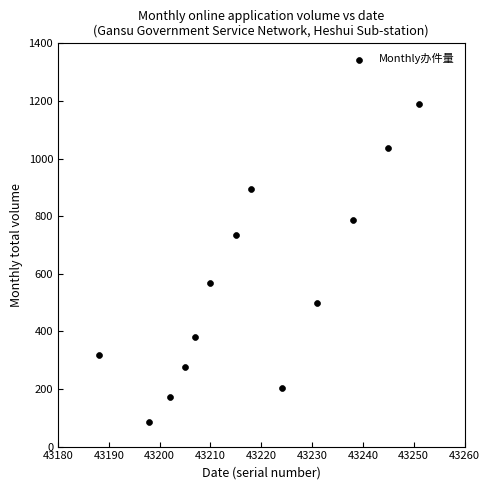

What Y value in the scatter plot is closest to 636?

569